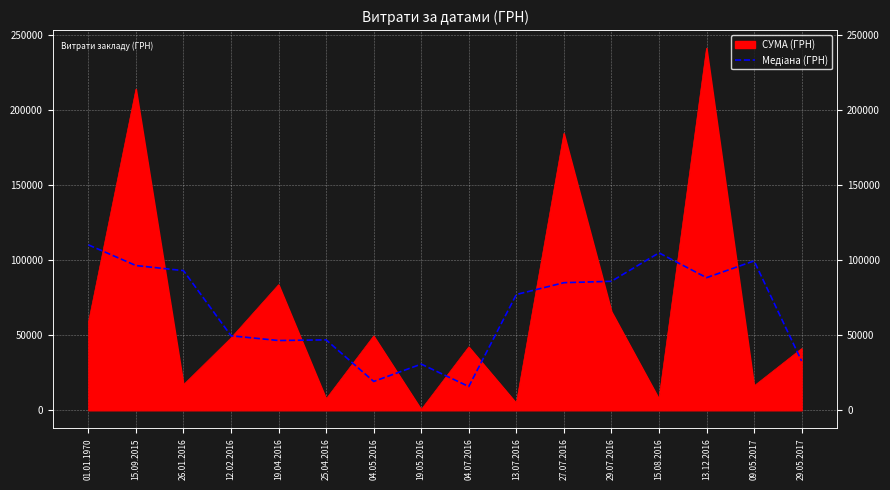

How many lines are shown in the chart?

1